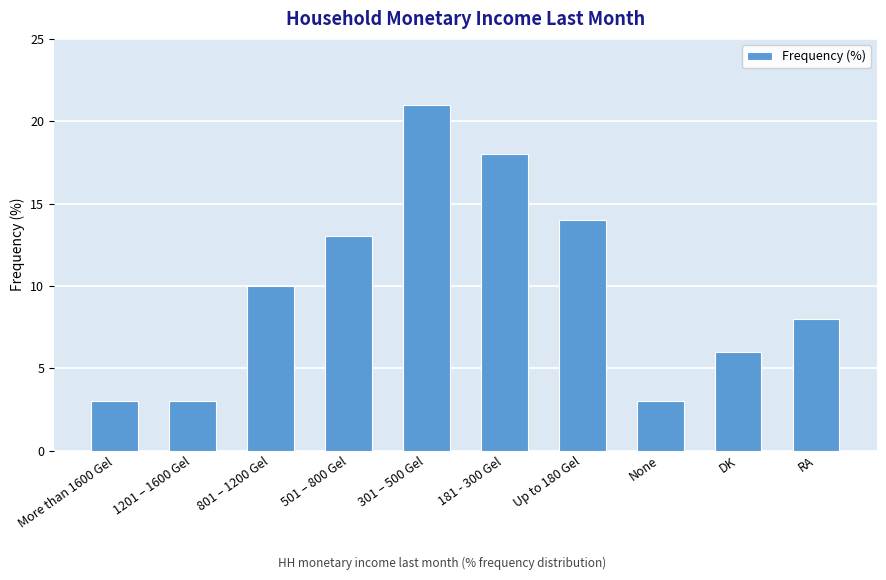

Is it true that the value at Up to 180 Gel is 7?

False